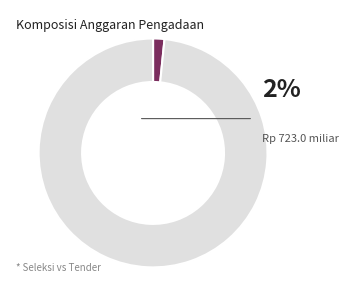

Does any single category account for the majority?

Yes